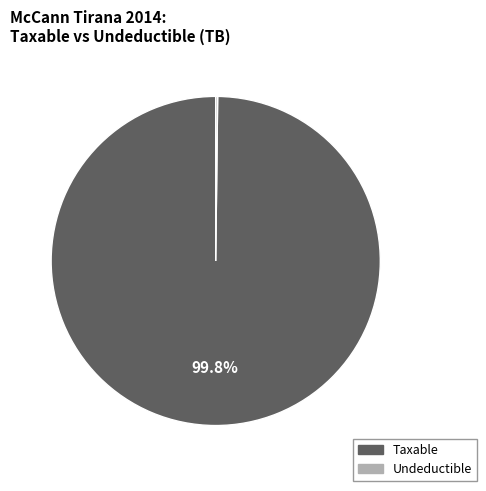

Does any single category account for the majority?

Yes